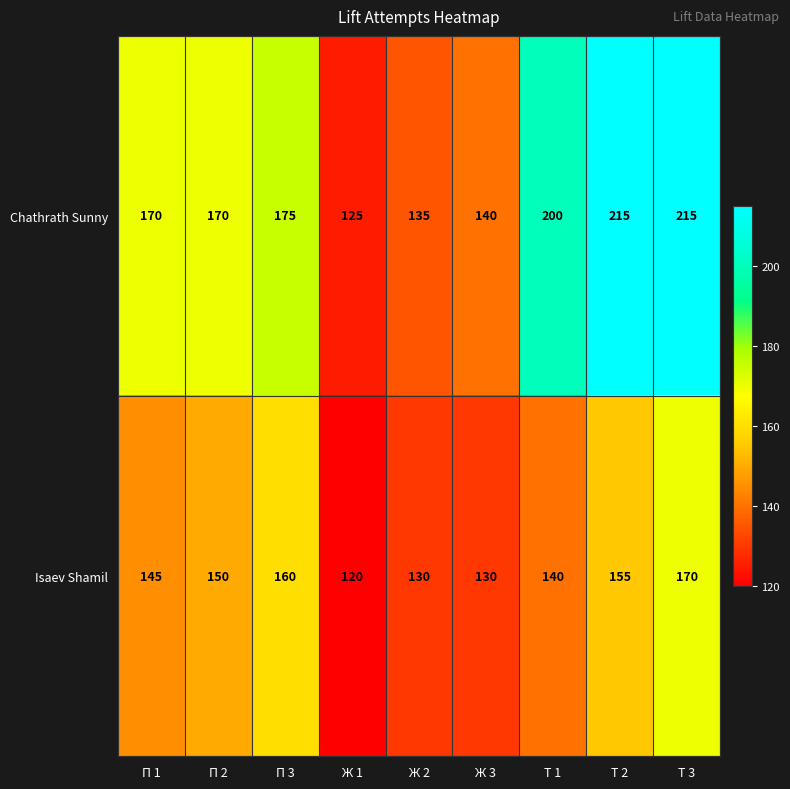

Which category has the lowest value in the Isaev Shamil series?

Ж 1